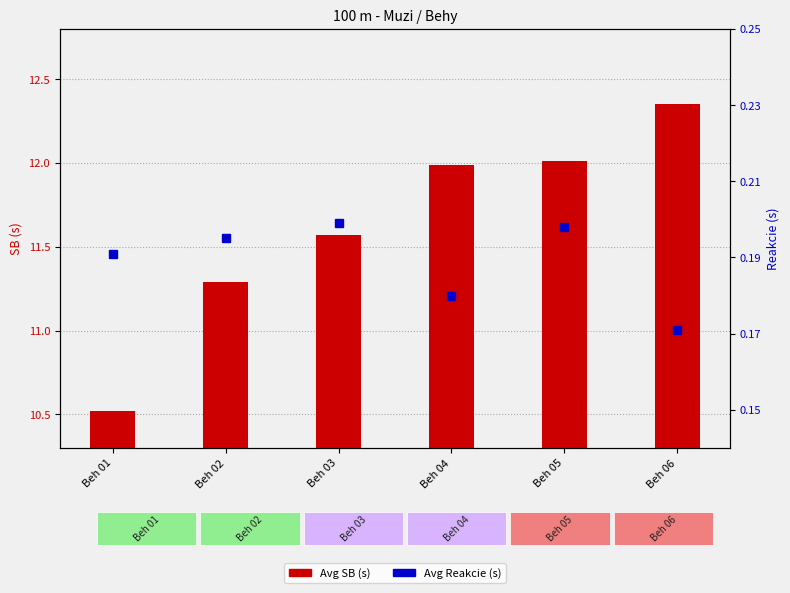

Which series has the largest total across all categories?

Avg SB